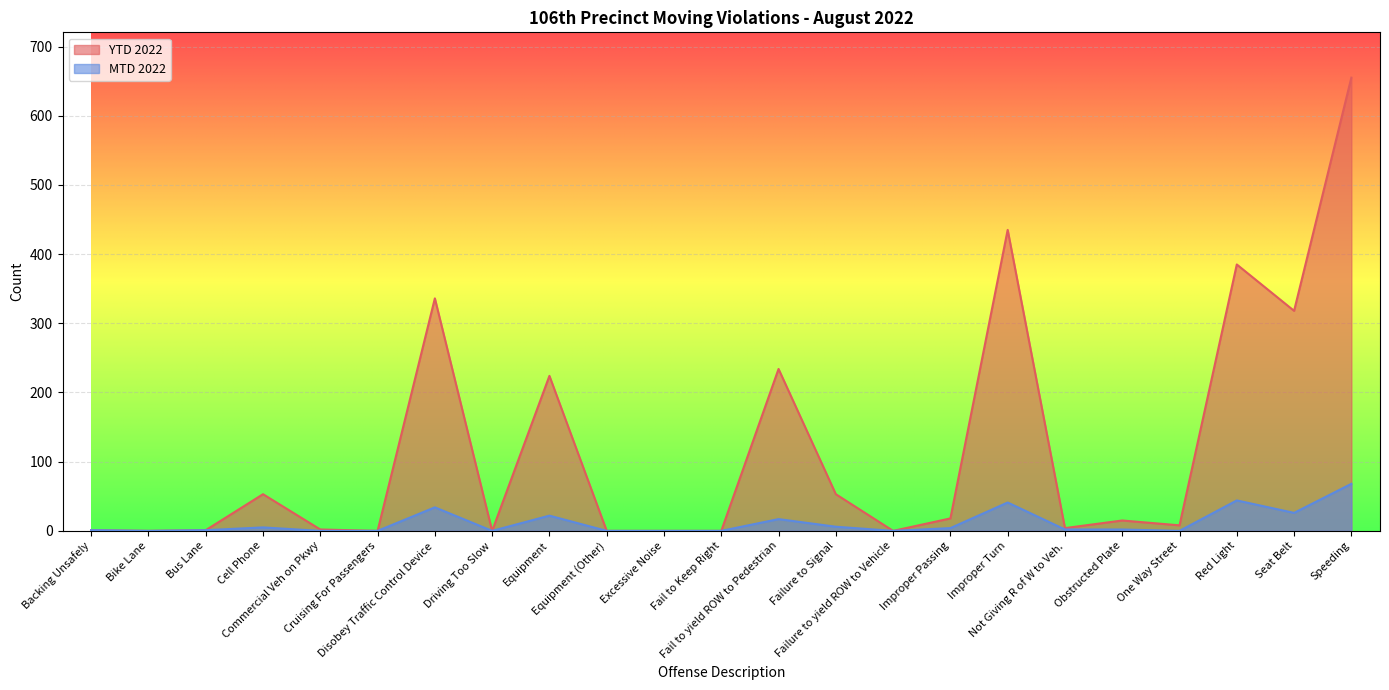

Which series has the largest total across all categories?

YTD 2022